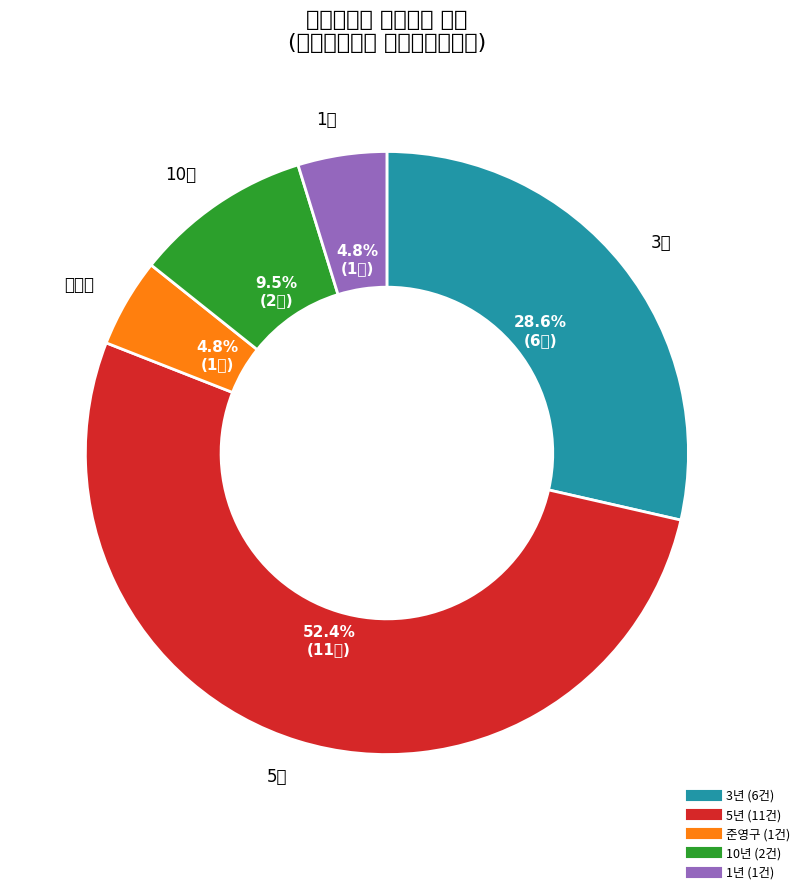

Does any single category account for the majority?

Yes